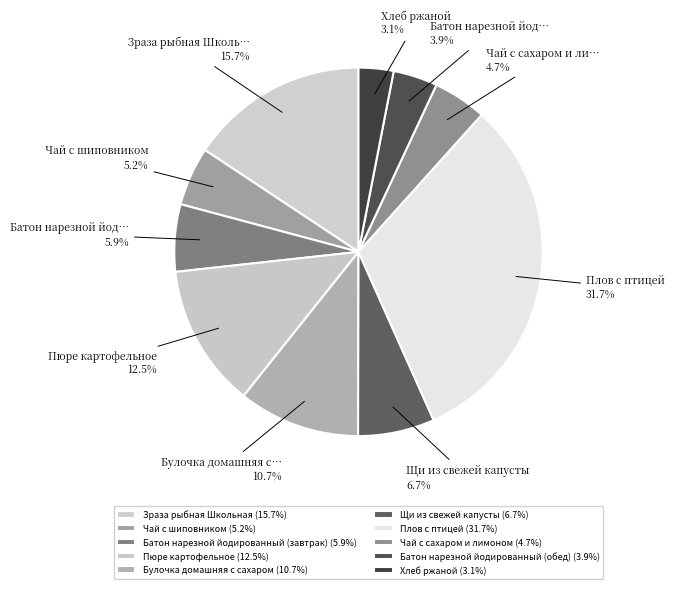

To the nearest percent, what percentage of the pie is Зраза рыбная Школьная?

16%